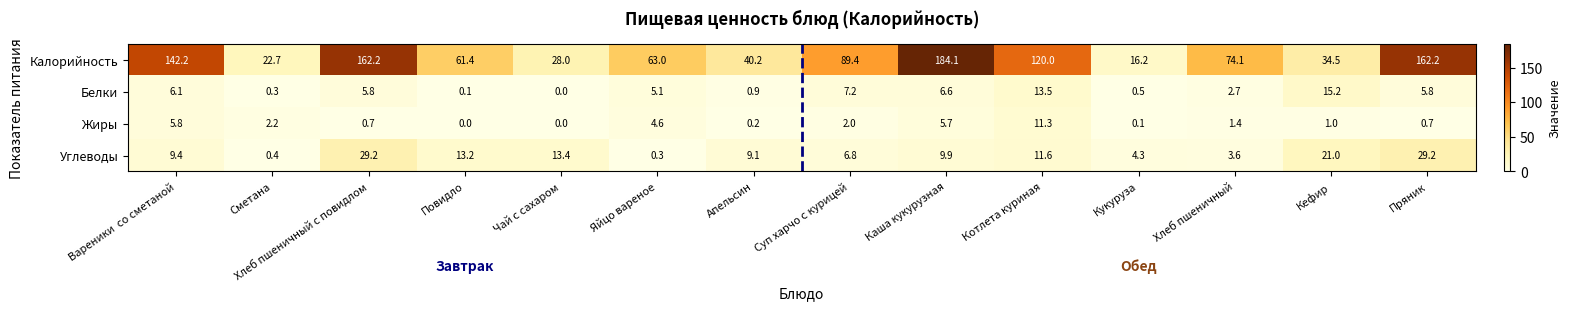

What is the difference between the Калорийность values at Хлеб пшеничный and Кукуруза?

57.9